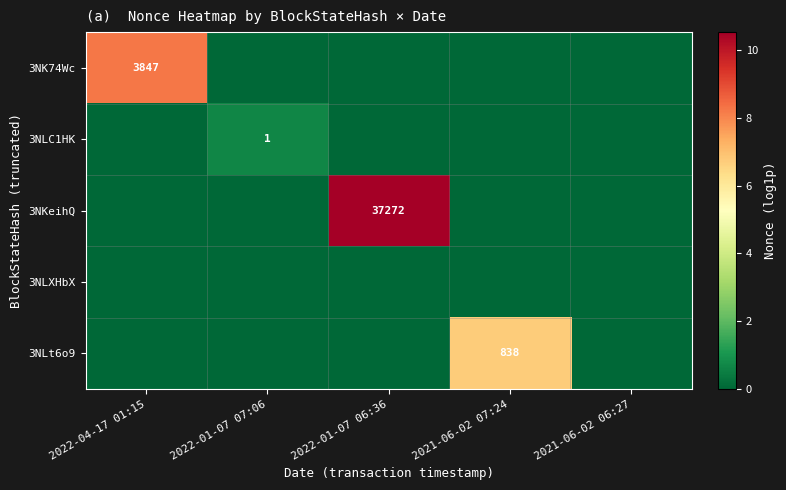

What is the total value across all series at 2022-01-07 06:36?

10.5